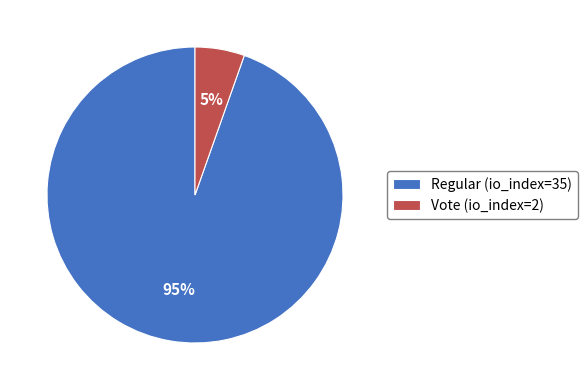

Is it true that Vote (io_index=2) is 5% of the pie?

True